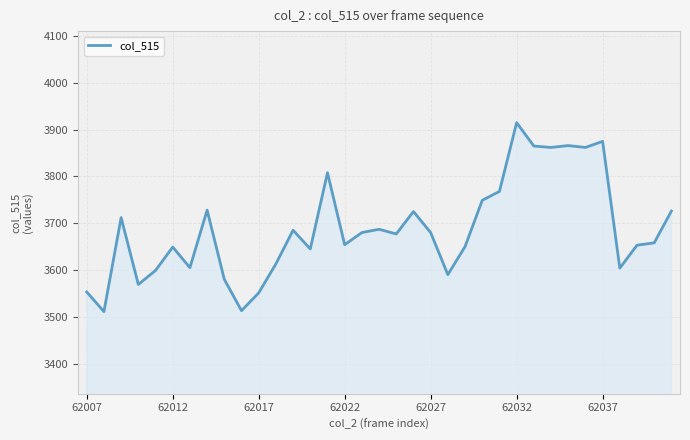

What is the difference between the maximum and minimum values?

404